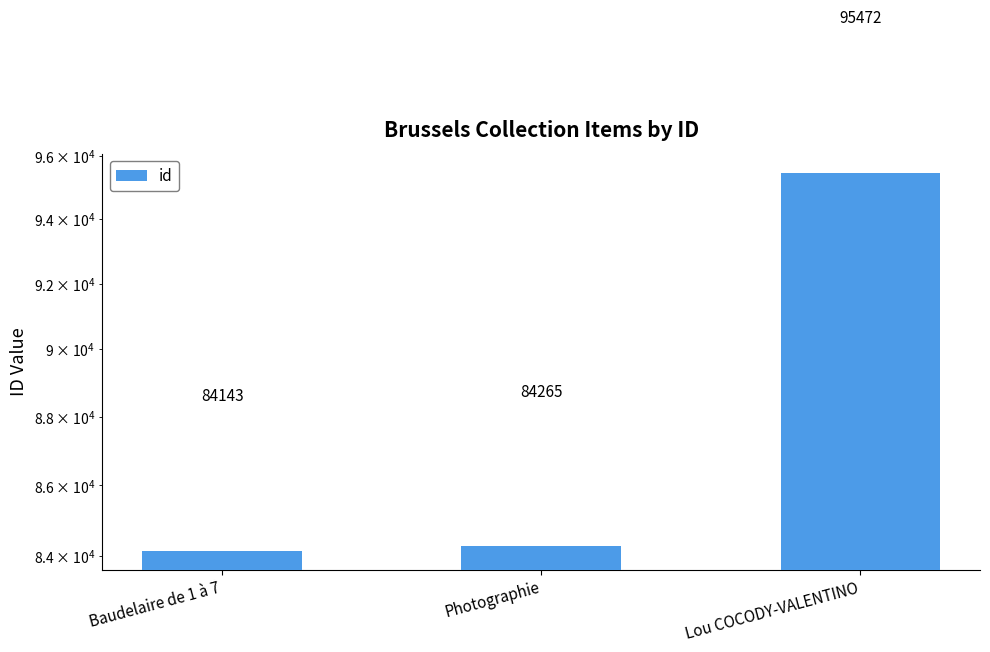

What is the maximum value shown in the chart?

95472